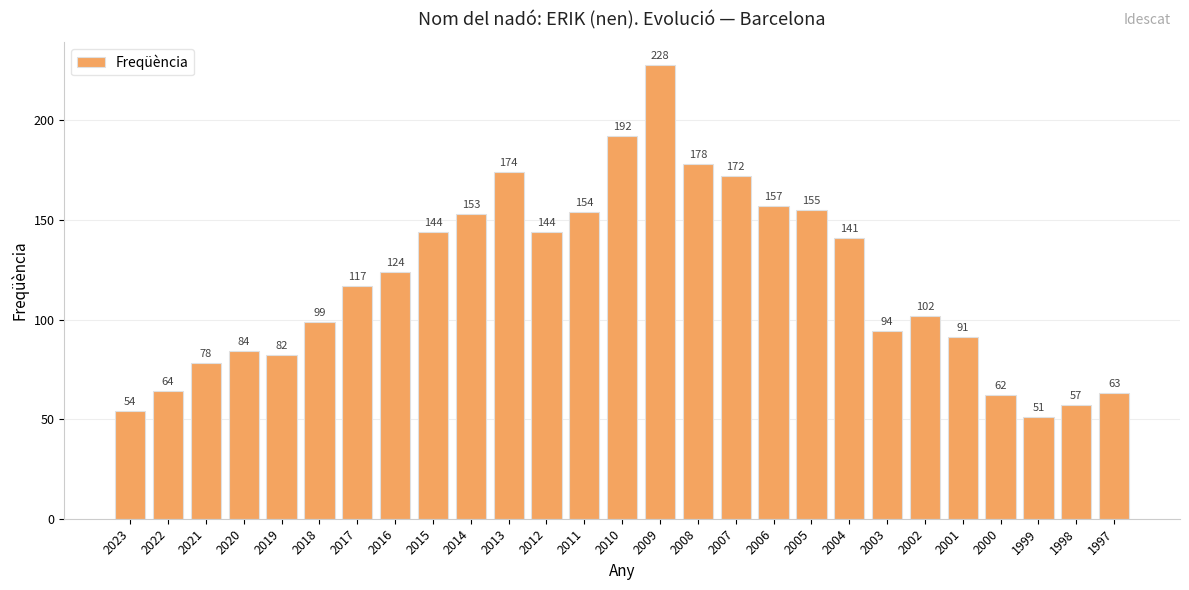

Which category has the lowest value across all series?

1999